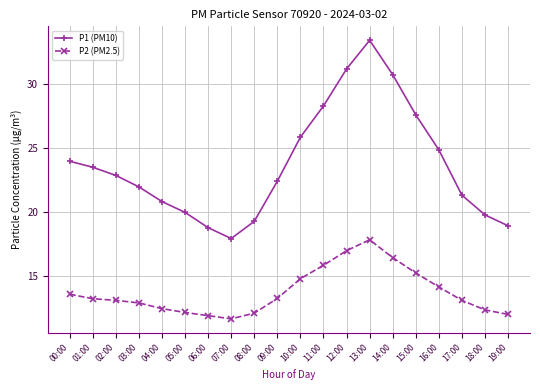

What position from the right is 15:00?

5